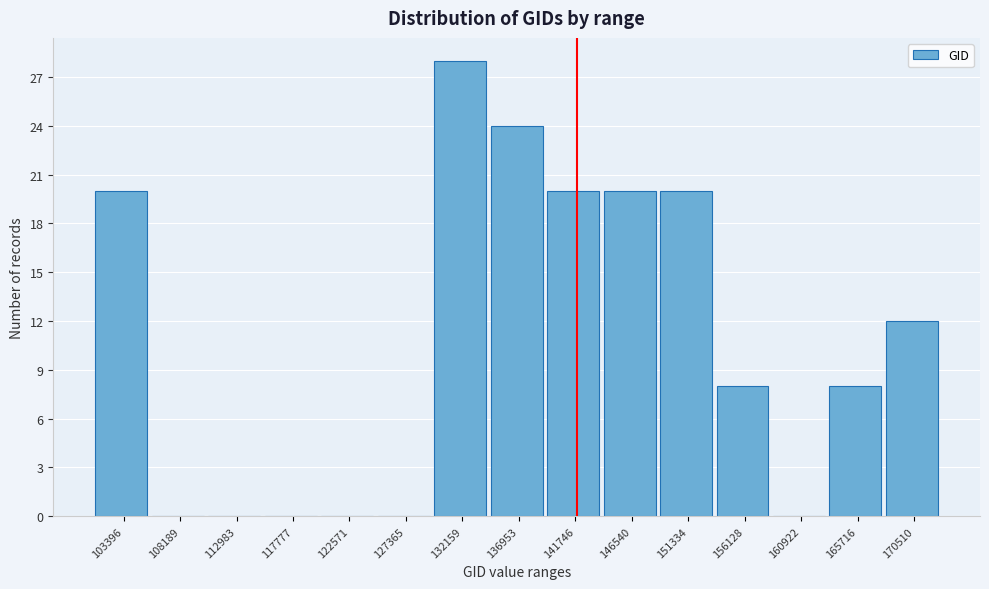

Reading left to right, what are all the values shown in this chart?

103396=20	108189=0	112983=0	117777=0	122571=0	127365=0	132159=28	136953=24	141746=20	146540=20	151334=20	156128=8	160922=0	165716=8	170510=12